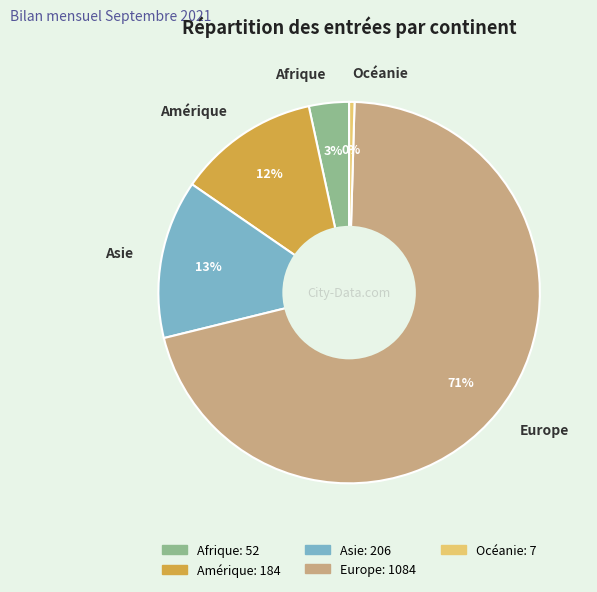

What is the largest slice in the pie chart?

Europe